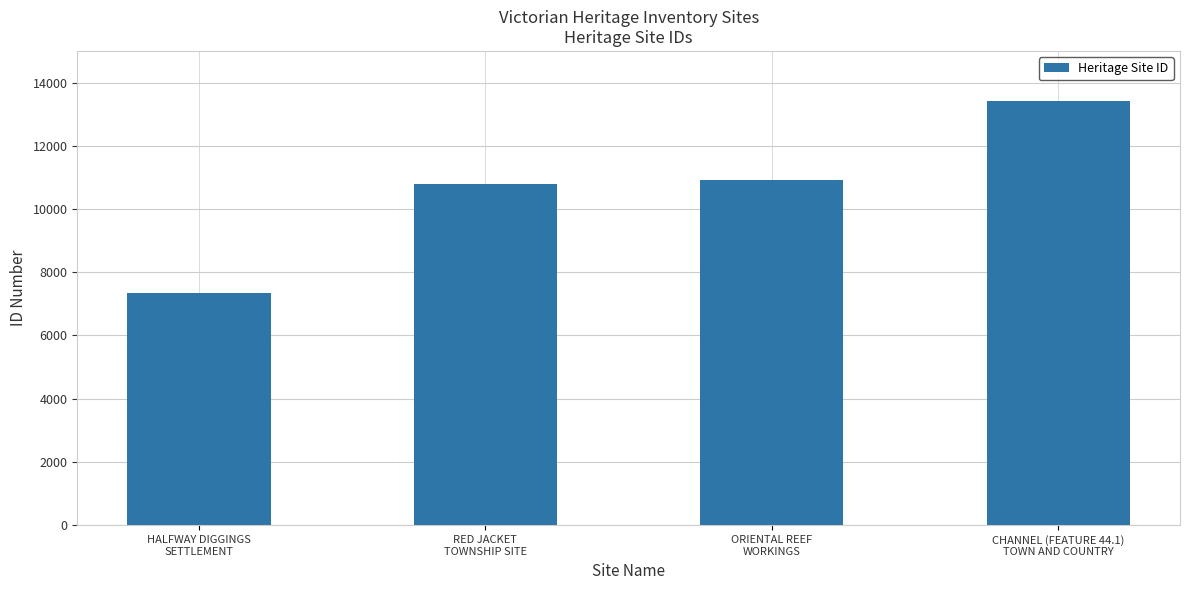

How many bars are there in total?

4